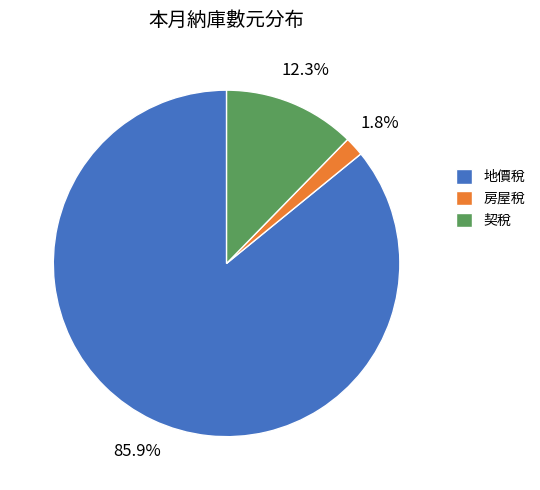

How many segments does this pie chart have?

3